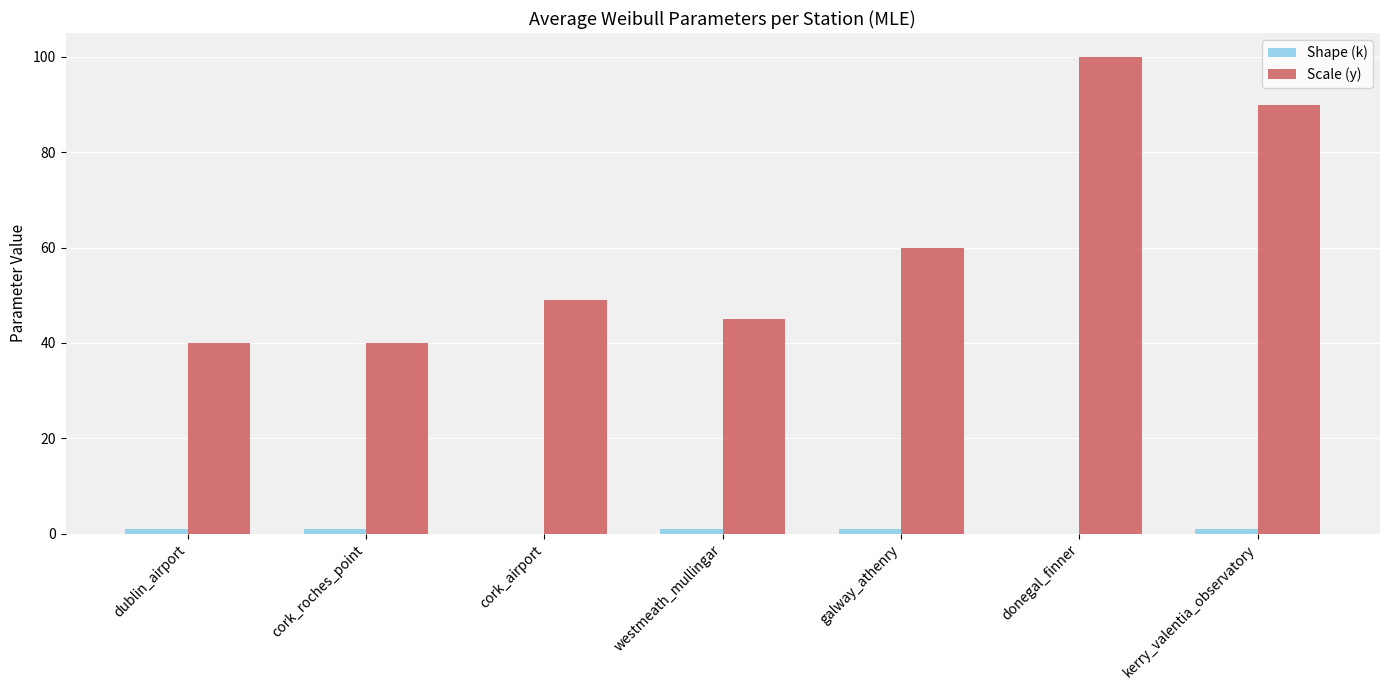

Which series has the largest total across all categories?

Scale (y)